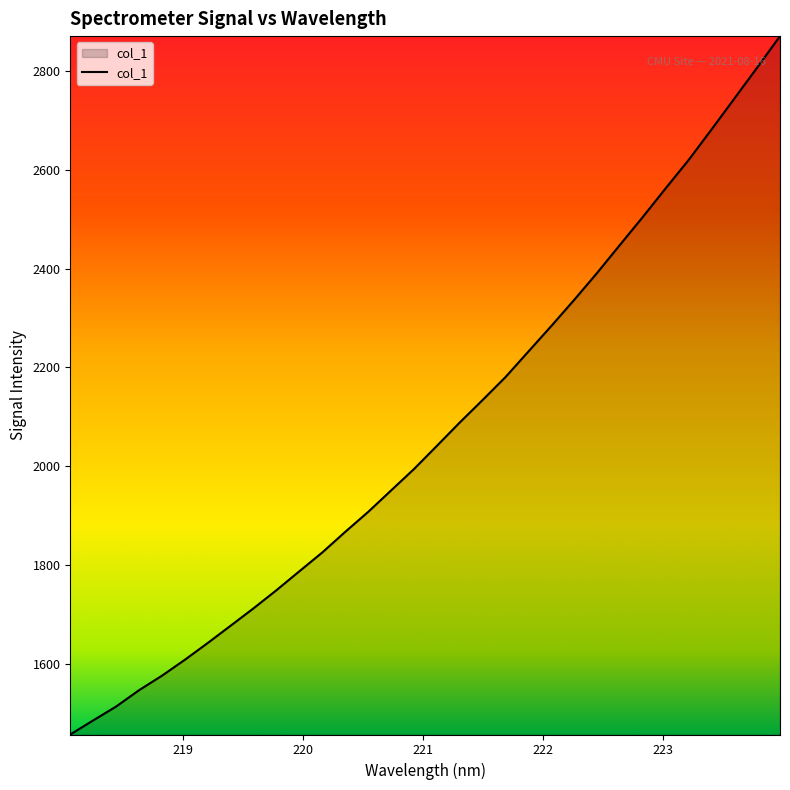

What is the difference between the maximum and minimum values?

1414.5